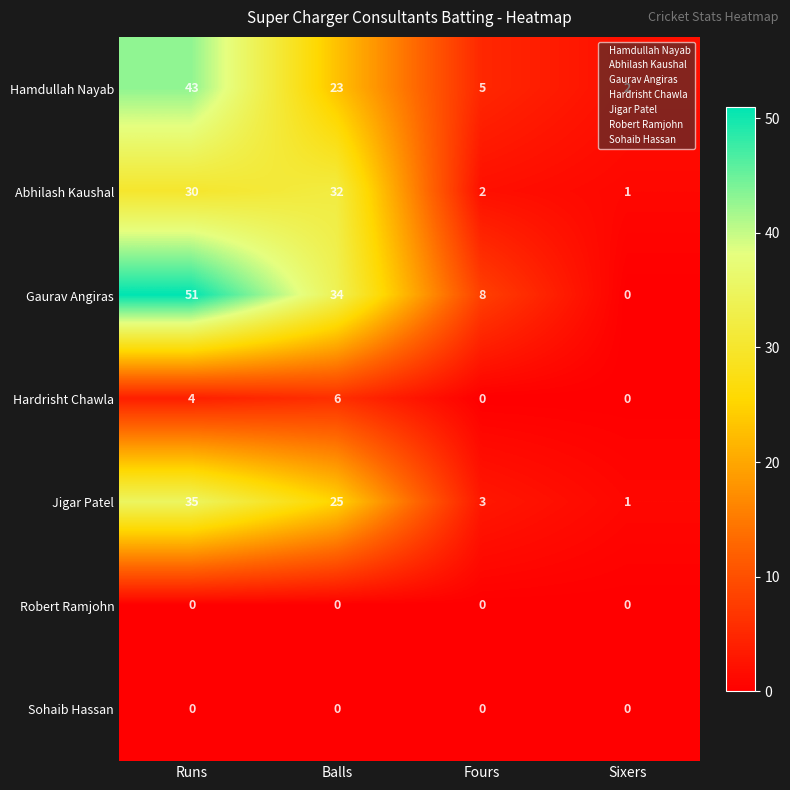

List the labels in order of Abhilash Kaushal value, smallest first.

Sixers, Fours, Runs, Balls